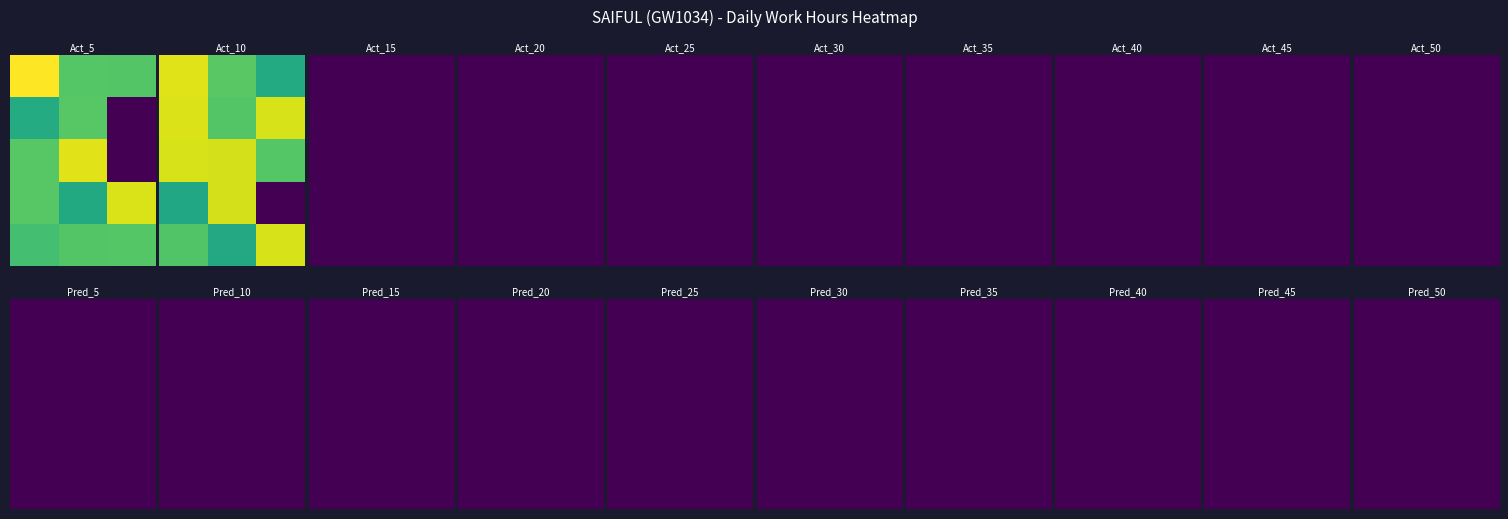

Reading right to left, extract all data points from this chart.

30=14.2	29=9.1	28=11.0	27=0.0	26=14.2	25=9.1	24=11.1	23=14.2	22=14.2	21=14.2	20=11.1	19=14.3	18=9.2	17=11.2	16=14.4	15=11.1	14=11.1	13=10.6	12=14.2	11=9.2	10=11.2	9=0.0	8=14.5	7=11.2	6=0.0	5=11.2	4=9.3	3=11.1	2=11.1	1=15.1